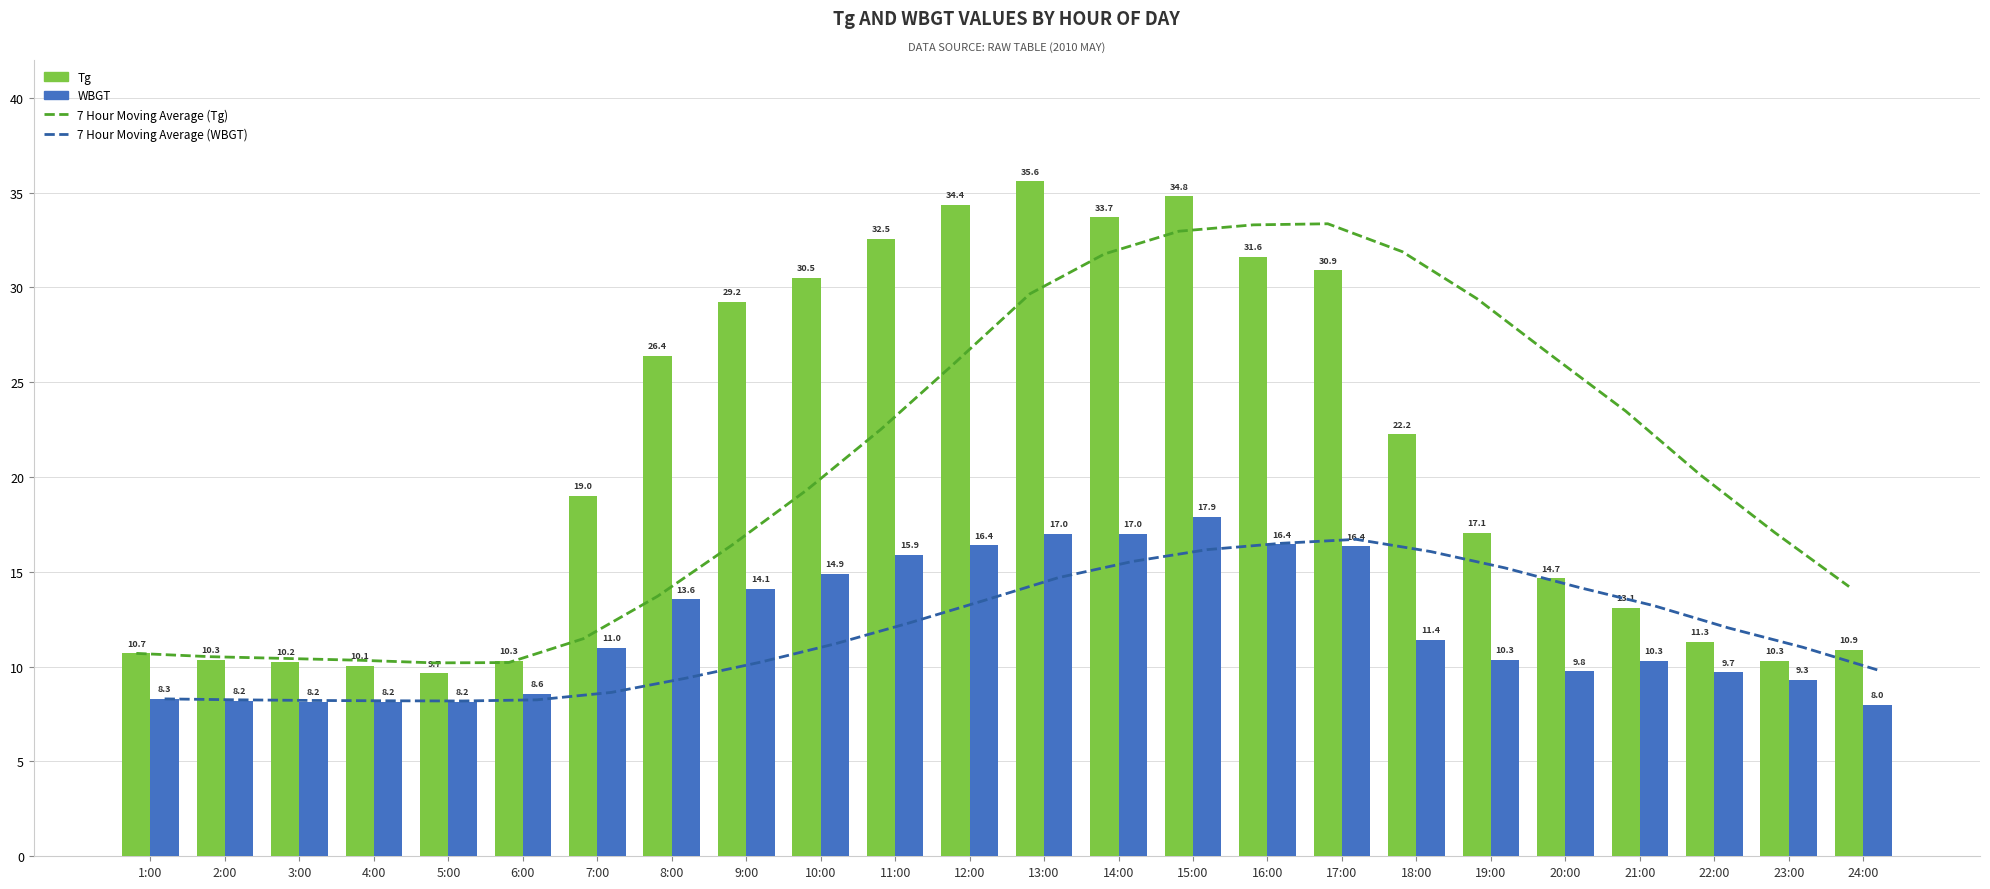

What is the value of the WBGT bar at the 16th from the left?

16.4